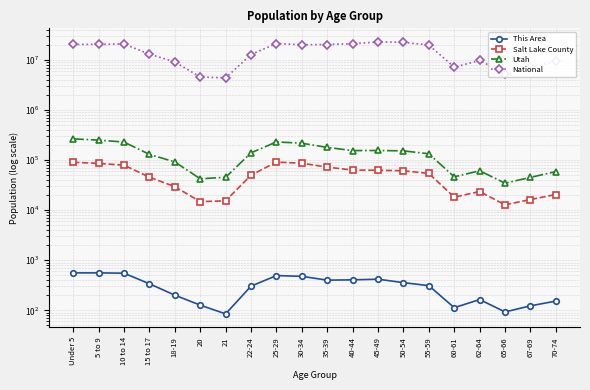

True or false: Utah has a value of 55091 at 55-59.

False